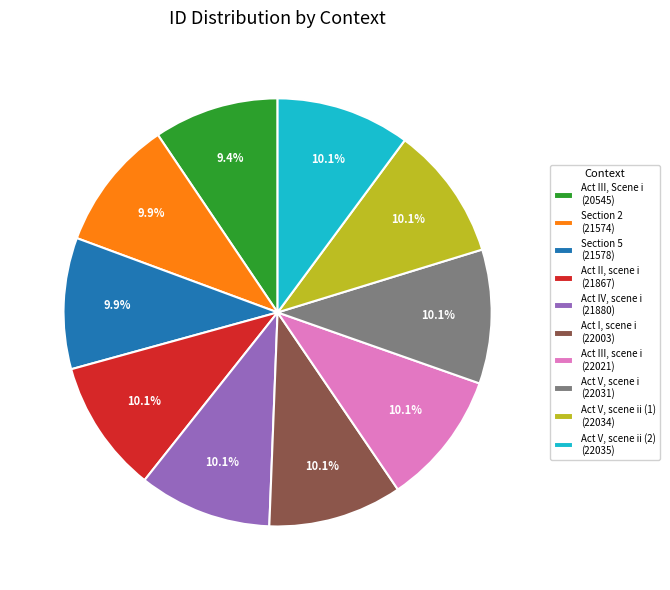

To the nearest percent, what is the average slice percentage?

10%